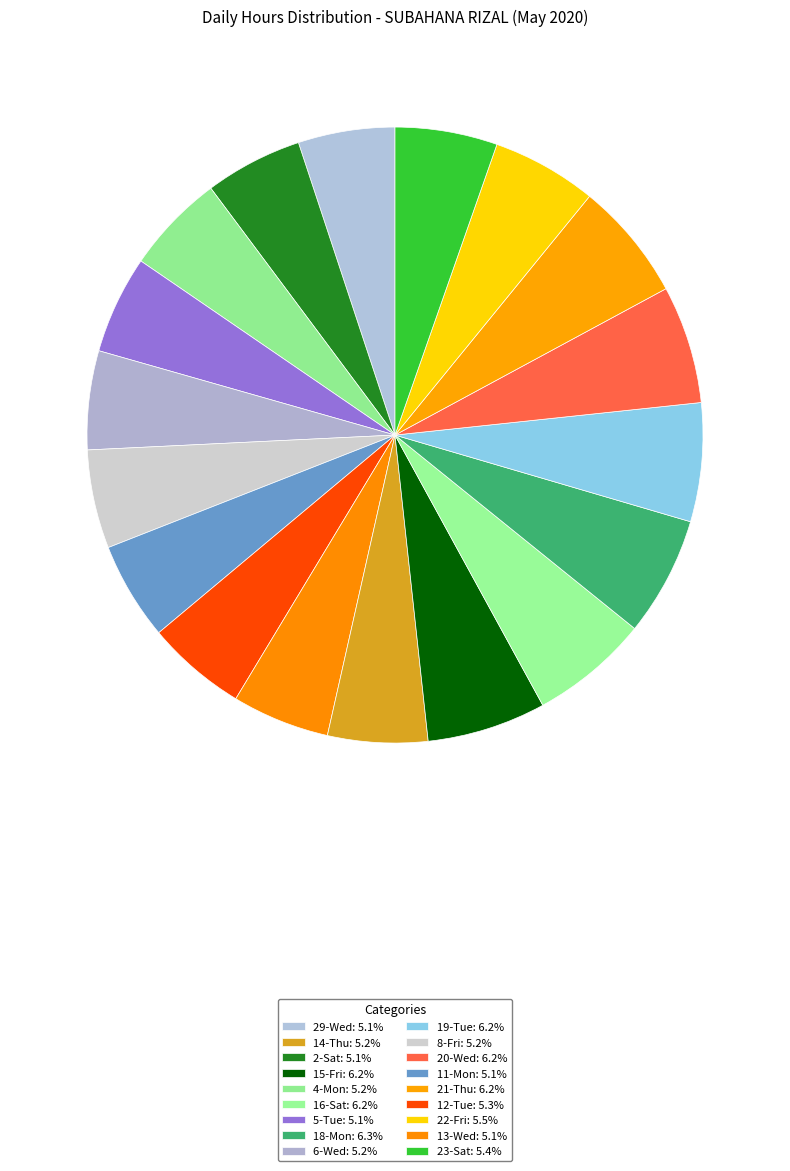

How many slices are in this pie chart?

18